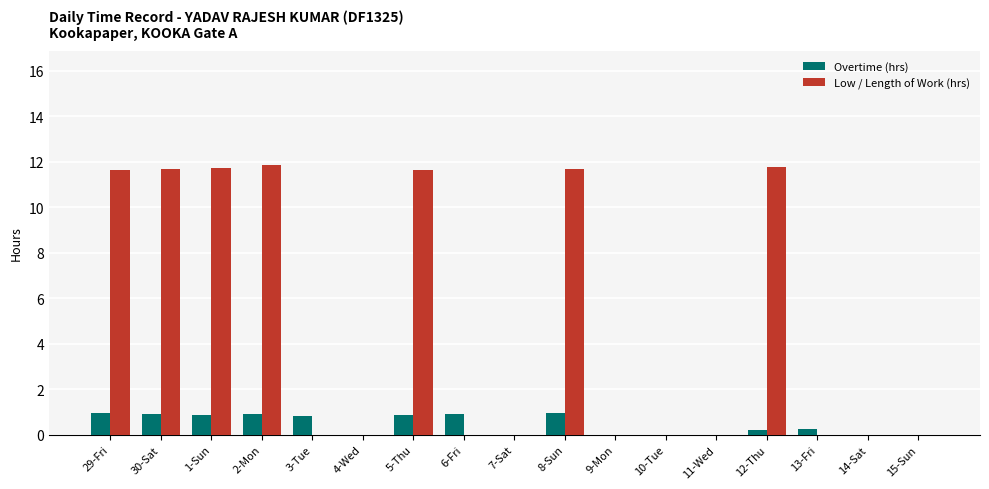

What is the total value across all series at 12-Thu?

12.0